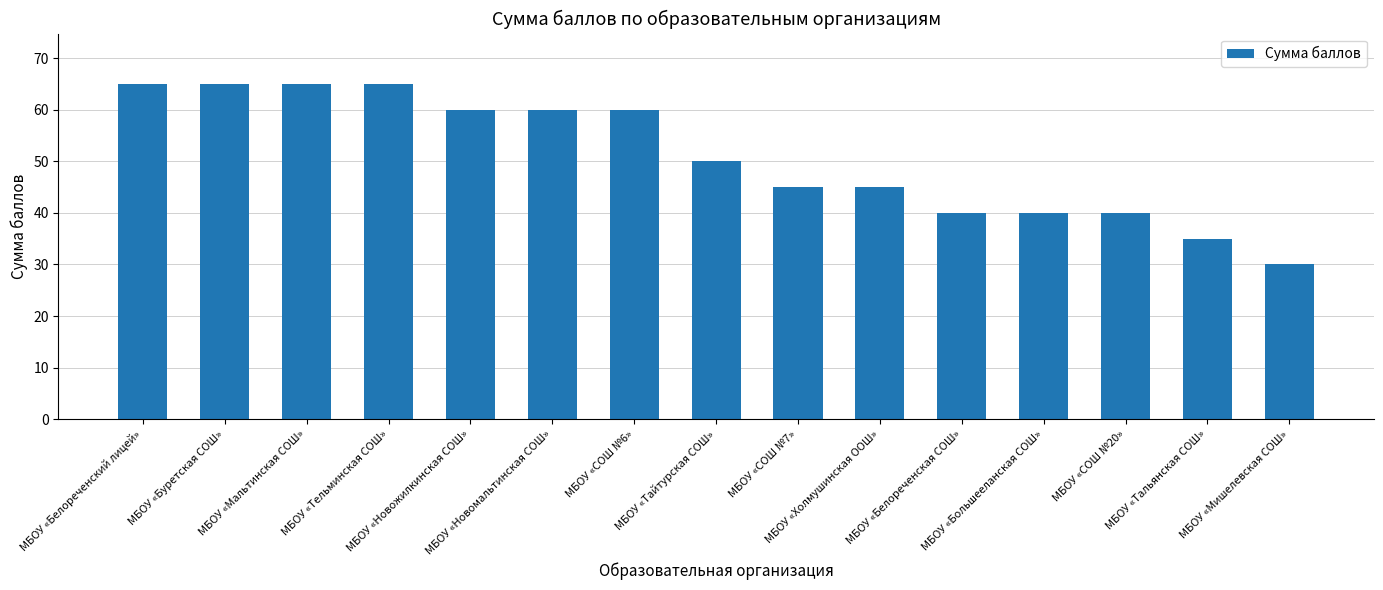

Where does the data first go above 50?

МБОУ «Белореченский лицей»